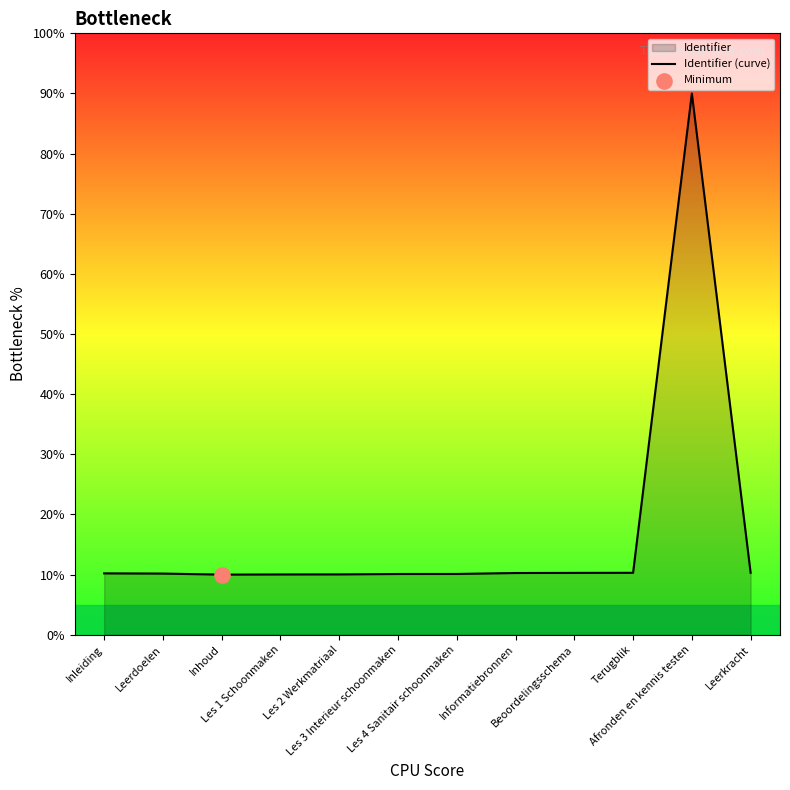

What is the ratio of the value at Les 1 Schoonmaken to the value at Informatiebronnen?

1.0